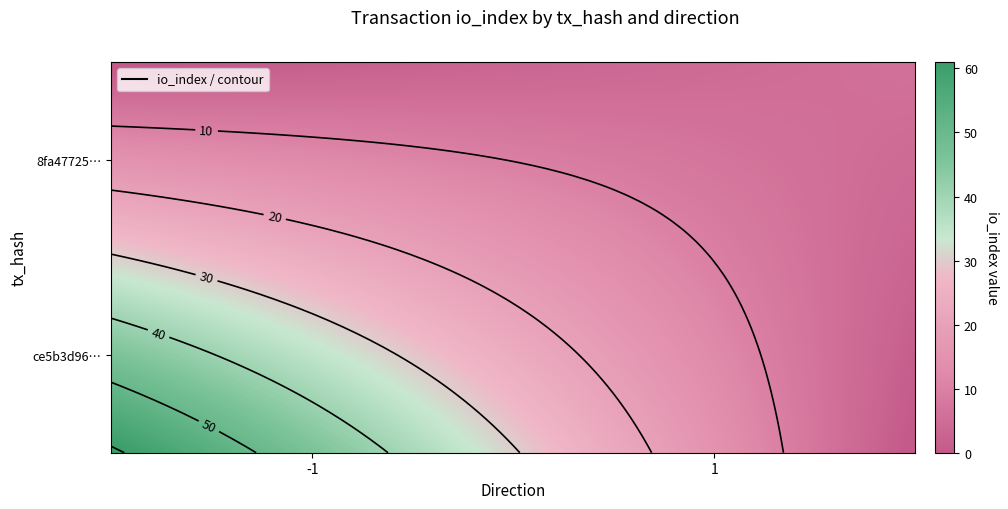

What is the difference between the highest and lowest values at io_index?

55